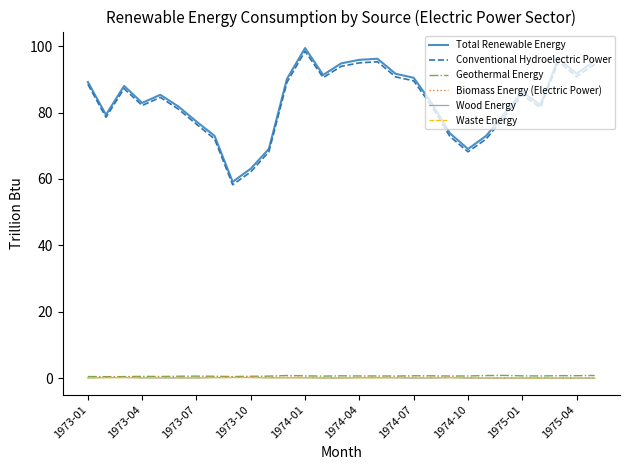

True or false: Waste Energy and Conventional Hydroelectric Power intersect in this chart.

False